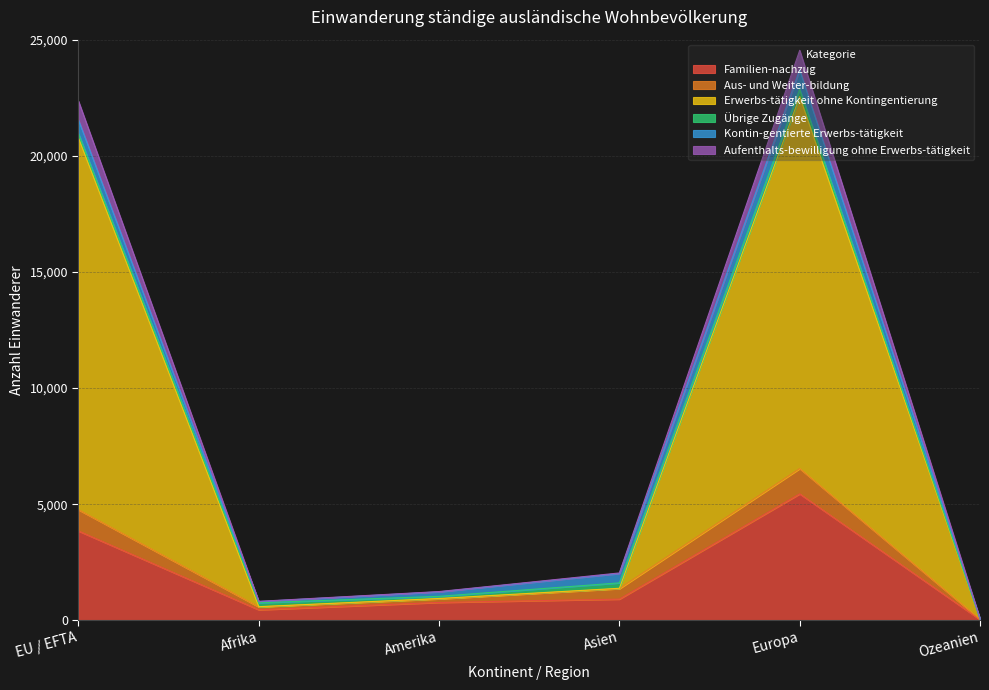

At which label does Familien-nachzug reach its peak?

Europa